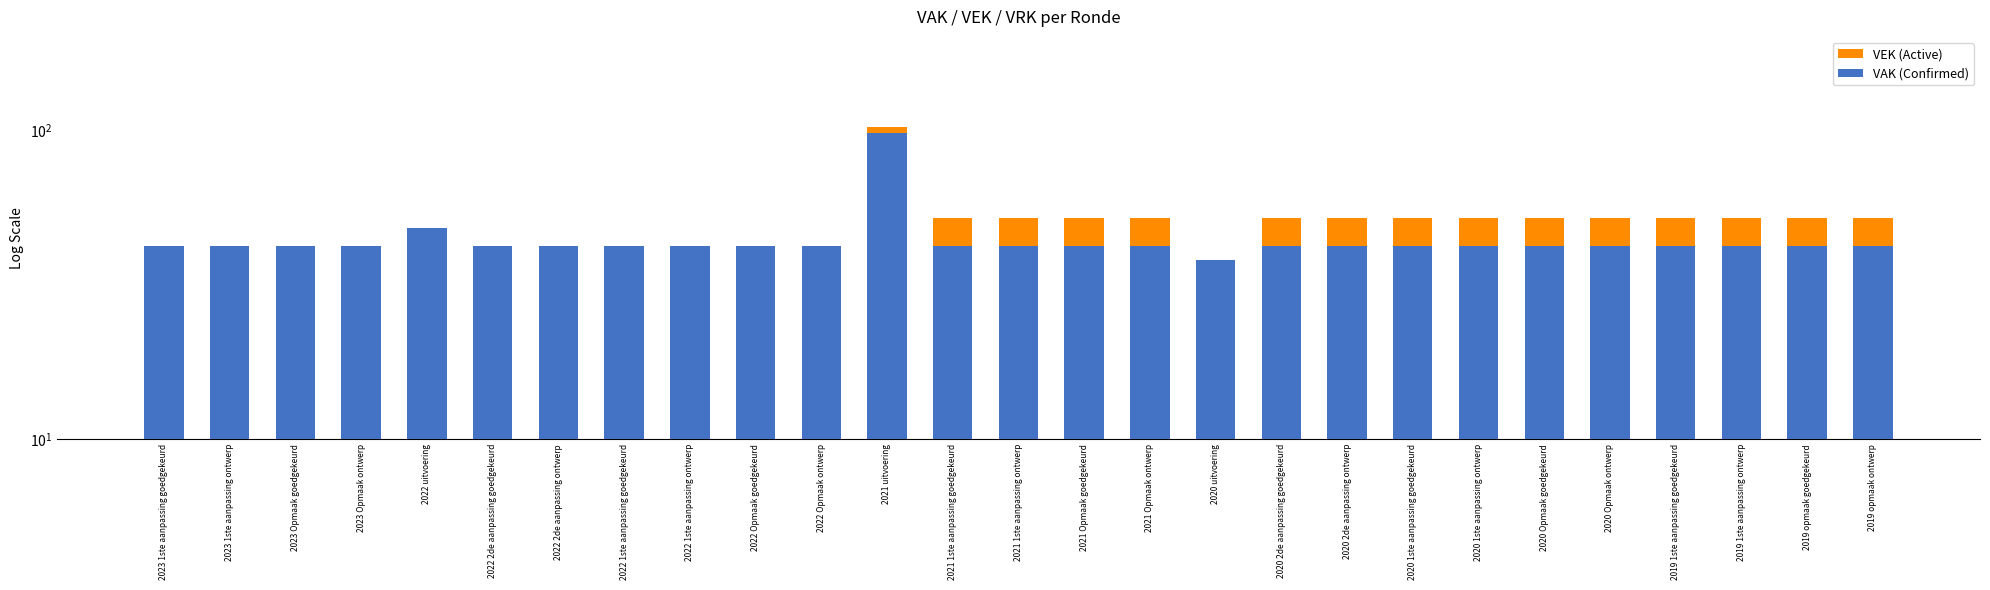

How many data points does each series have?

27